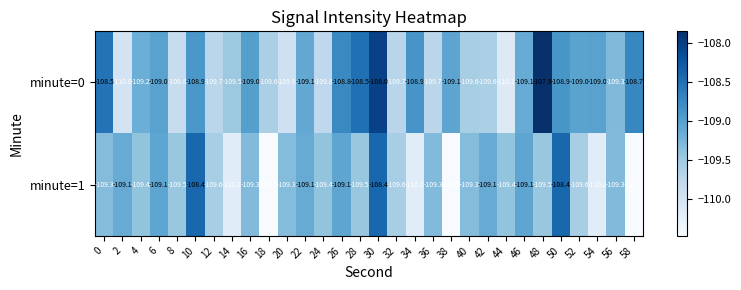

Rank the series by their average value, from lowest to highest.

minute=1, minute=0